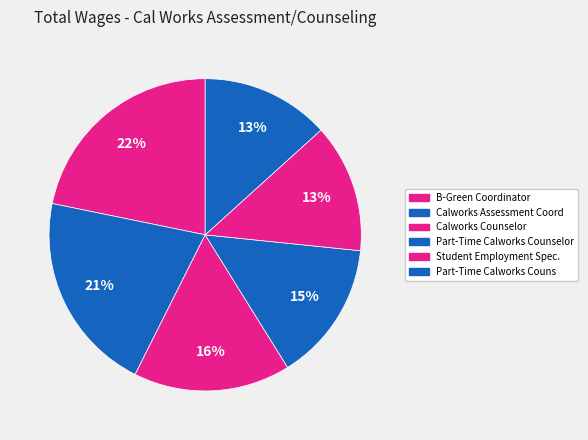

How many slices are in this pie chart?

6